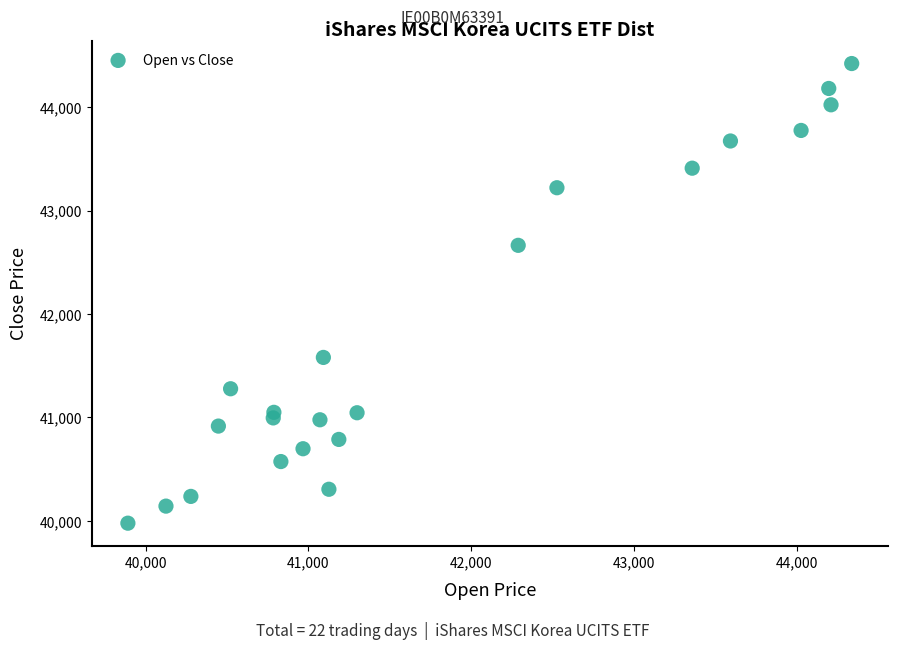

What is the range of X values (max minus min)?

4447